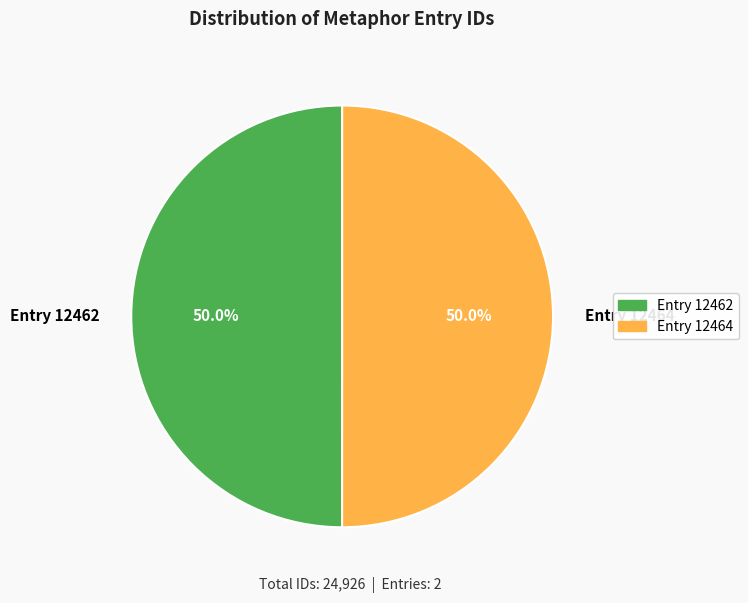

What portion of the pie excludes Entry 12462?

50.0%